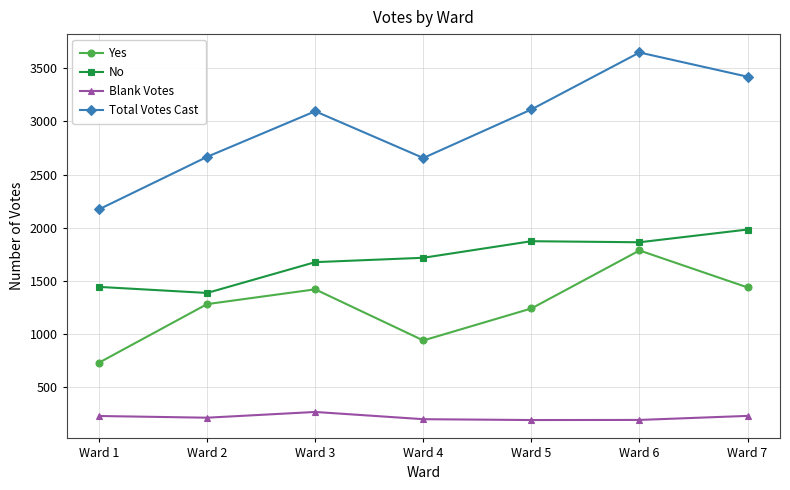

Rank the series by their average value, from lowest to highest.

Blank Votes, Yes, No, Total Votes Cast